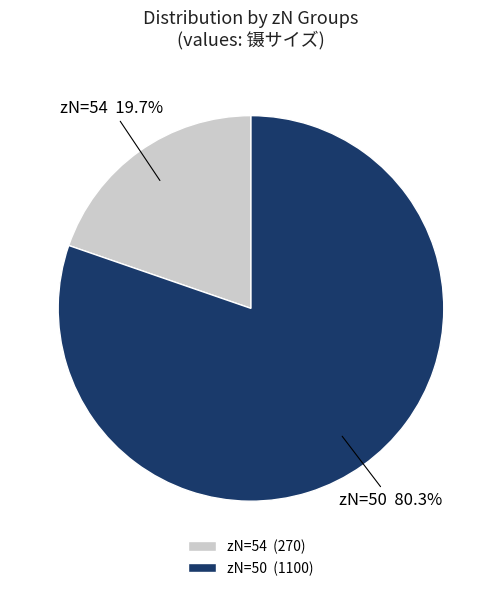

Is there any slice that represents more than half of the pie?

Yes